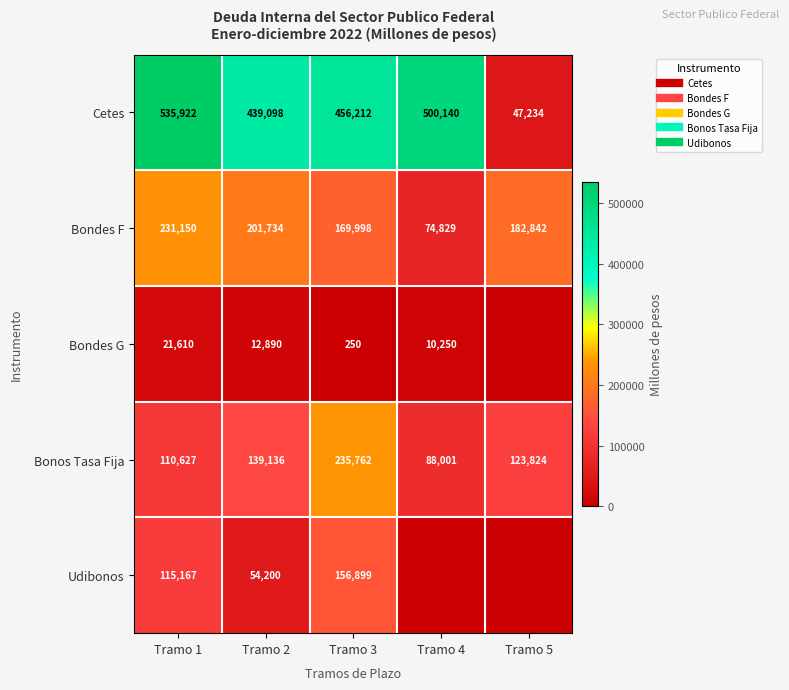

Where does the Bondes G series first go above 10250?

Tramo 1